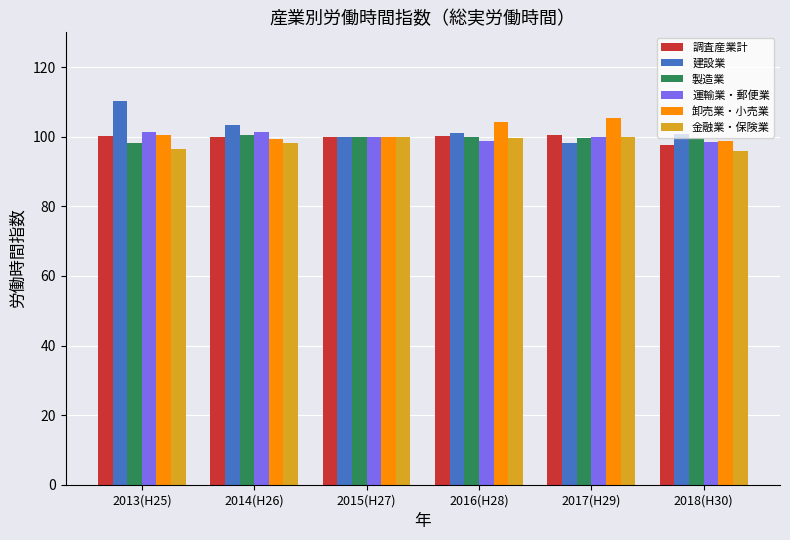

How many bars are there in total?

36